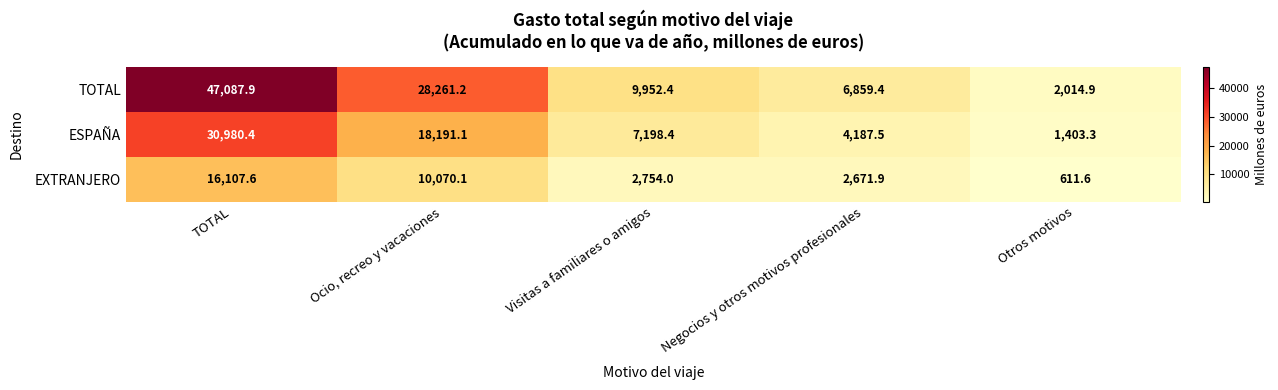

Rank the series at Otros motivos from highest to lowest value.

TOTAL, ESPAÑA, EXTRANJERO